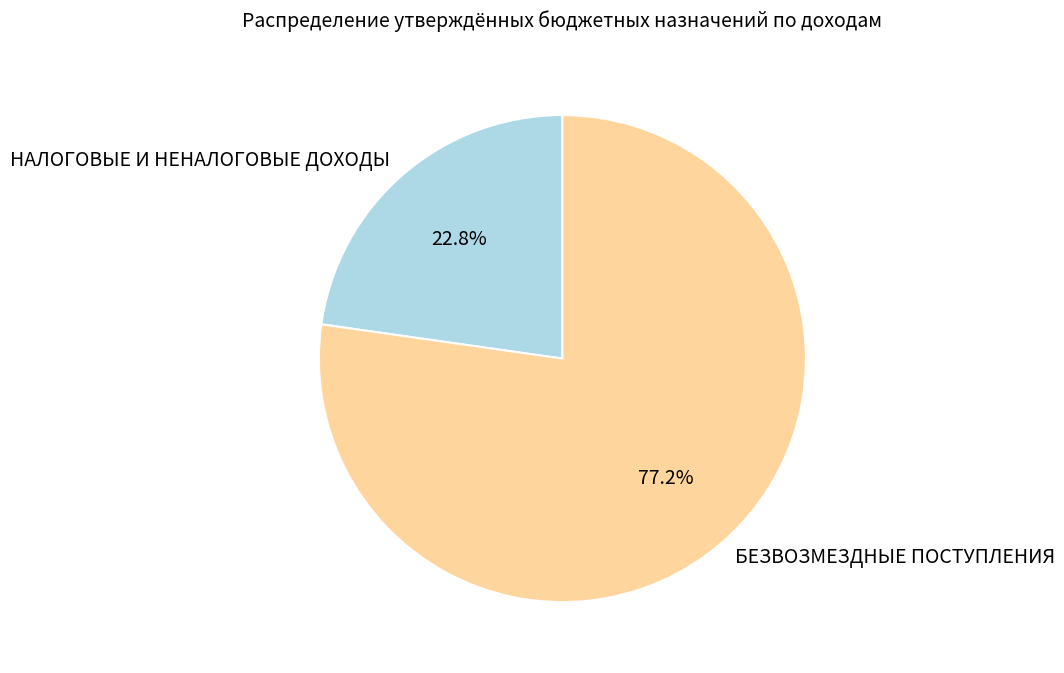

Combined, what portion of the pie is НАЛОГОВЫЕ И НЕНАЛОГОВЫЕ ДОХОДЫ and БЕЗВОЗМЕЗДНЫЕ ПОСТУПЛЕНИЯ?

100.0%